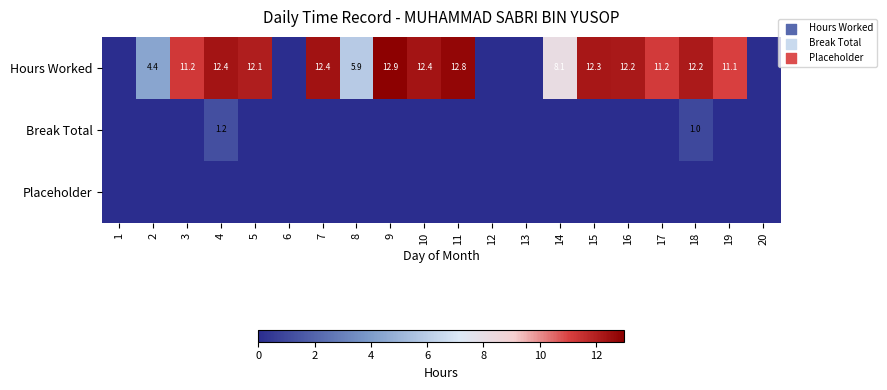

Is it true that Hours Worked equals 8.1 at 14?

True